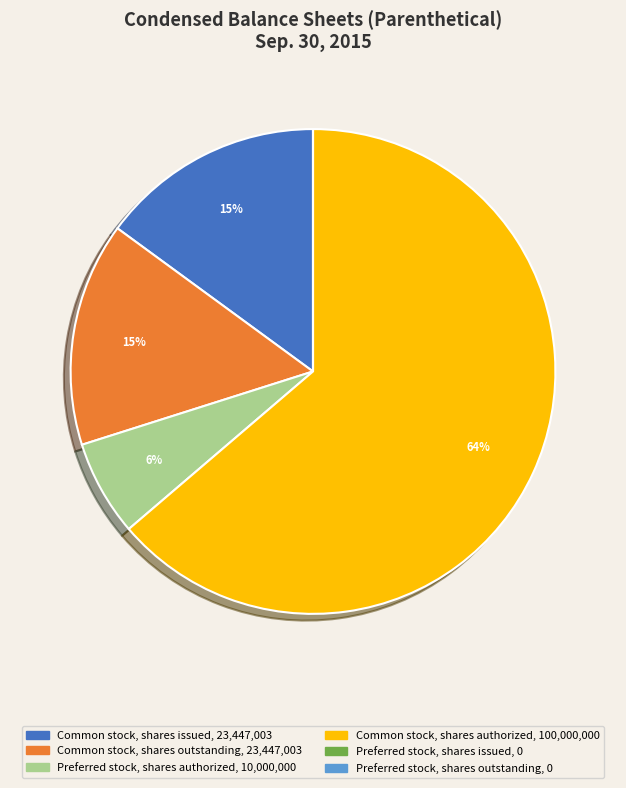

Which slice is the largest?

Common stock, shares authorized